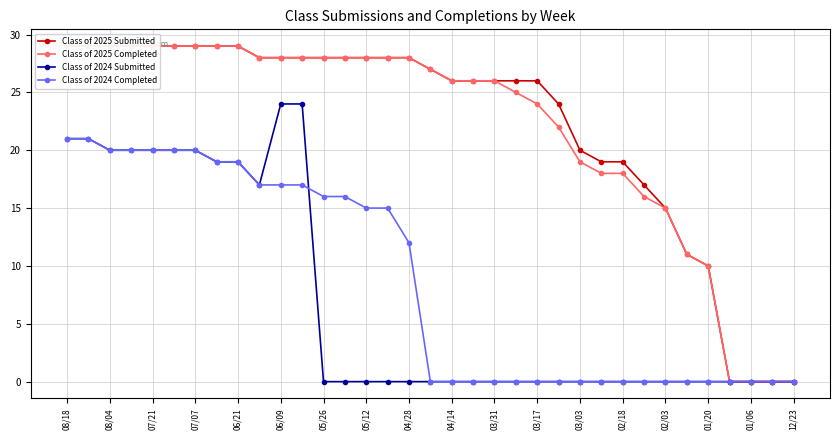

The Class of 2024 Completed series shows 0 at 01/06. True or false?

True